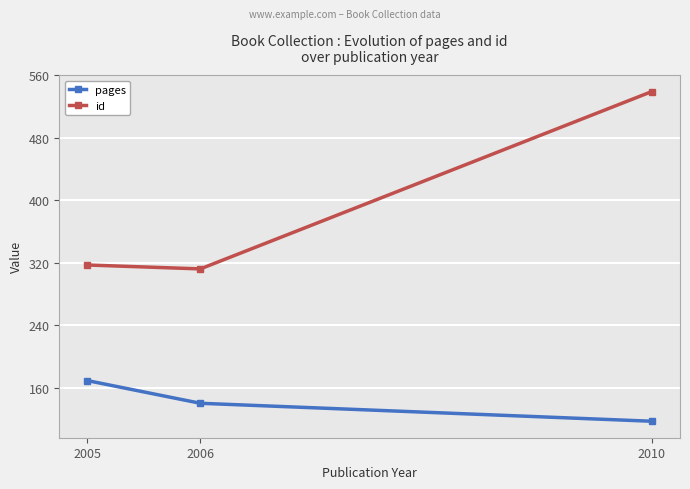

Which series has the widest spread of values?

id